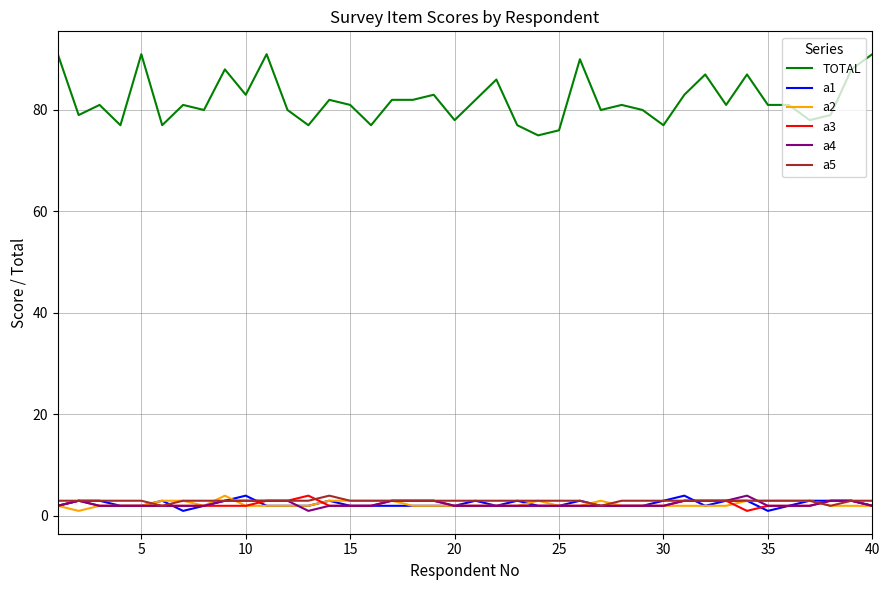

Which series has the largest total across all categories?

TOTAL